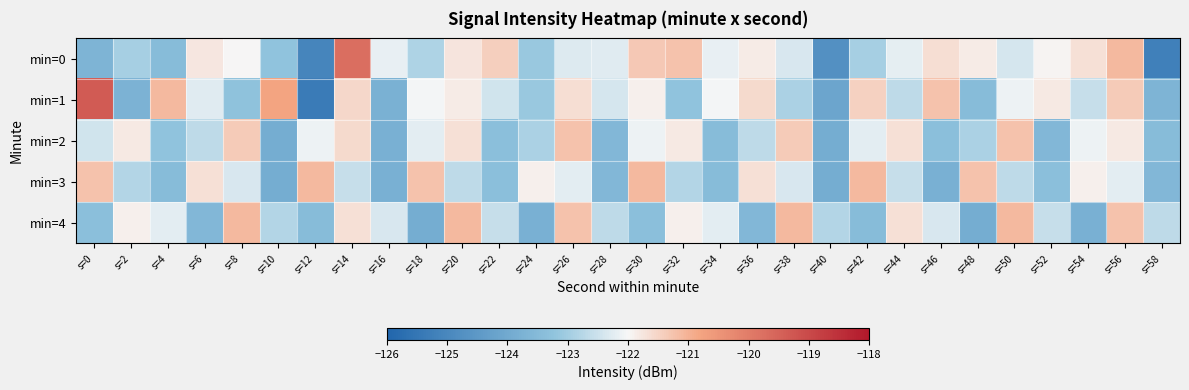

What is the spread (max minus min) of values at s=4?

2.3